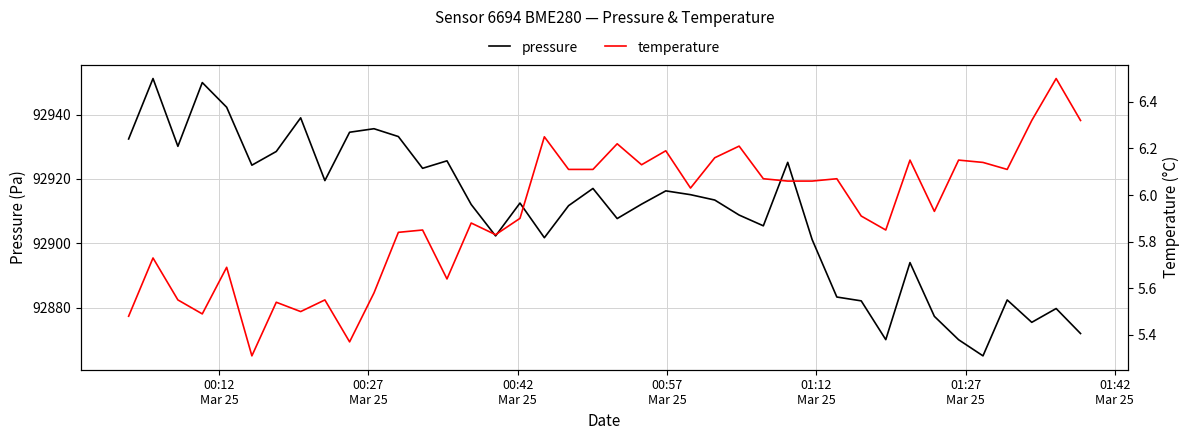

What is the lowest value of the pressure series?

92865.1